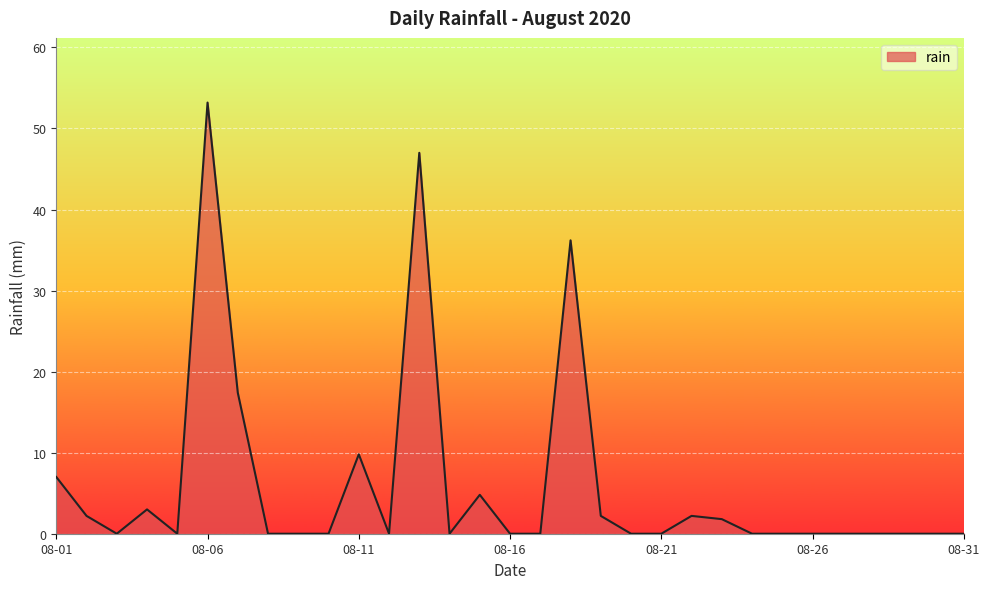

Does the chart display data point markers on the line(s)?

No